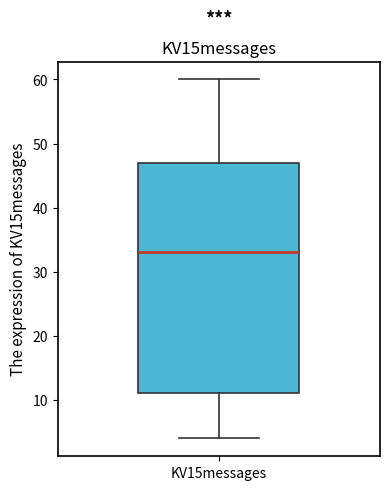

Where does the upper whisker of the box for KV15messages end on the y-axis? The values are not printed on the chart, so give them approximately, as read against the axis.

60